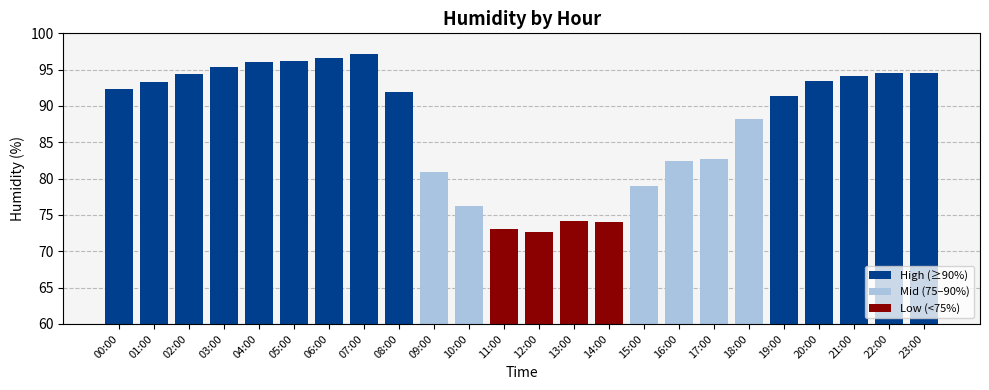

Is it true that High (≥90%) equals 35.5 at 00:00?

False